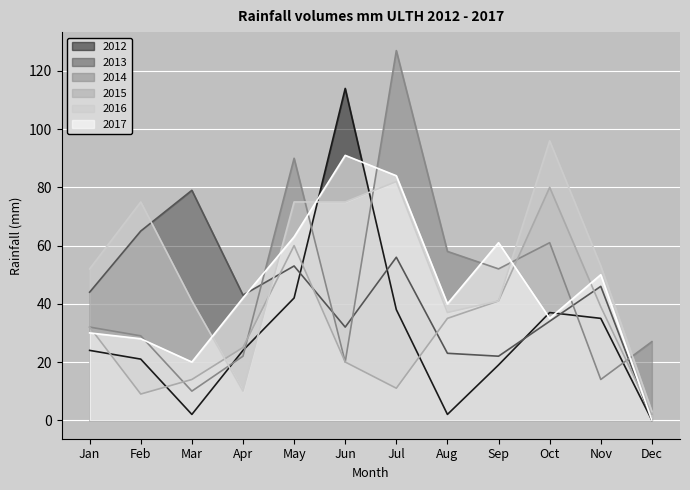

True or false: 2017 has a value of 20 at Mar.

True